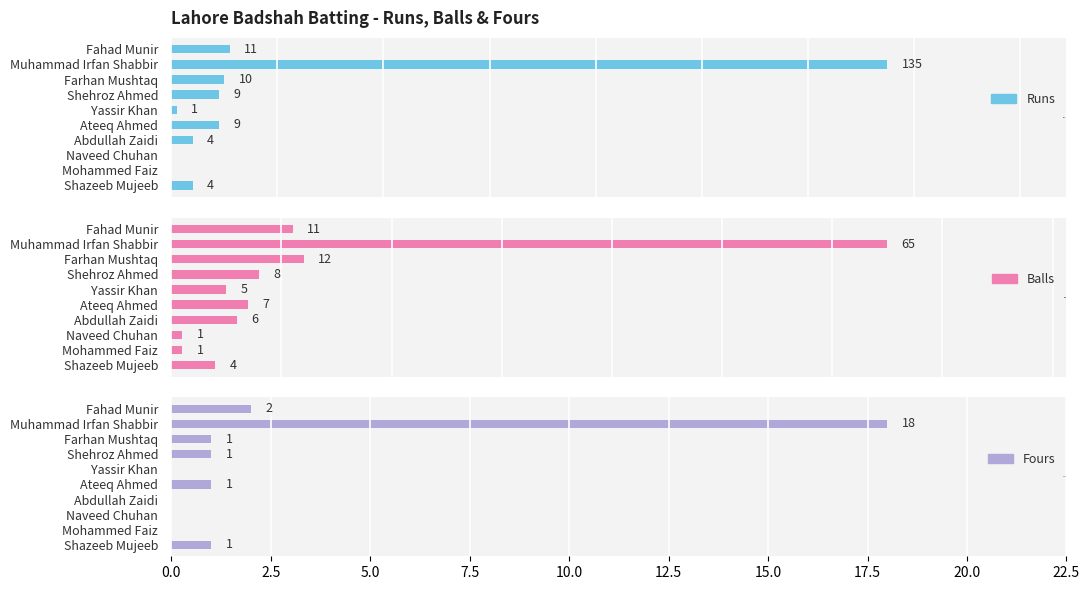

List the series in order of their peak value, highest first.

Runs, Balls, Fours